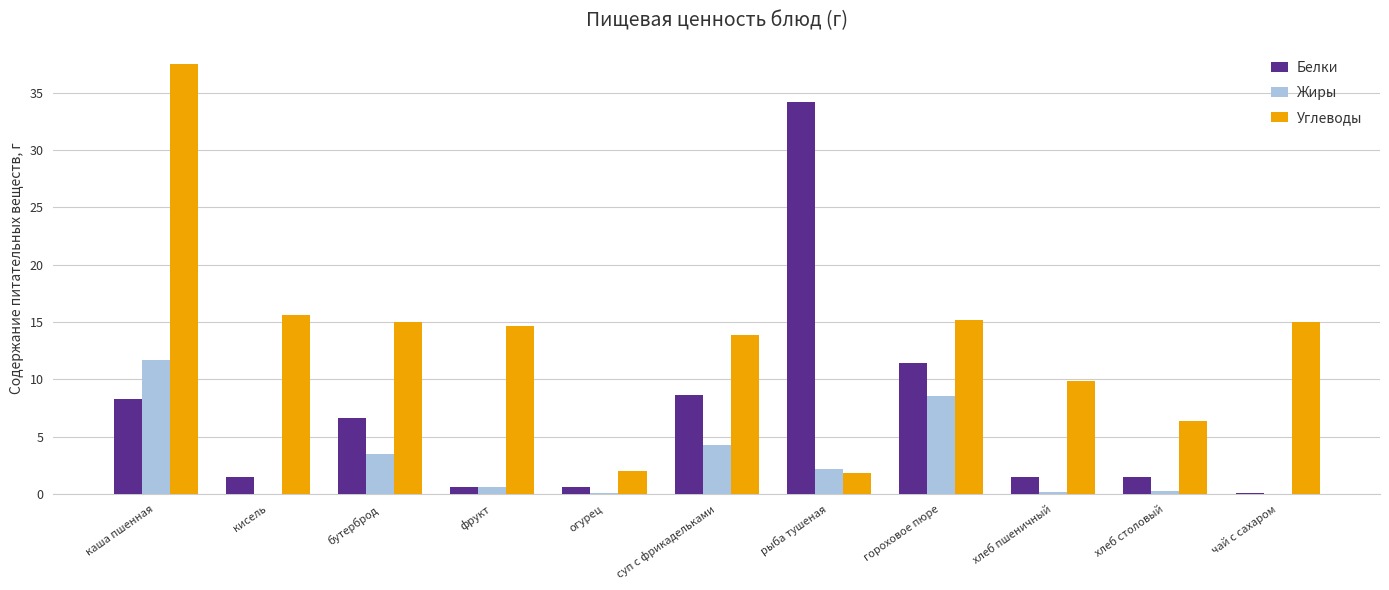

Is it true that Белки equals 1.5 at хлеб столовый?

True